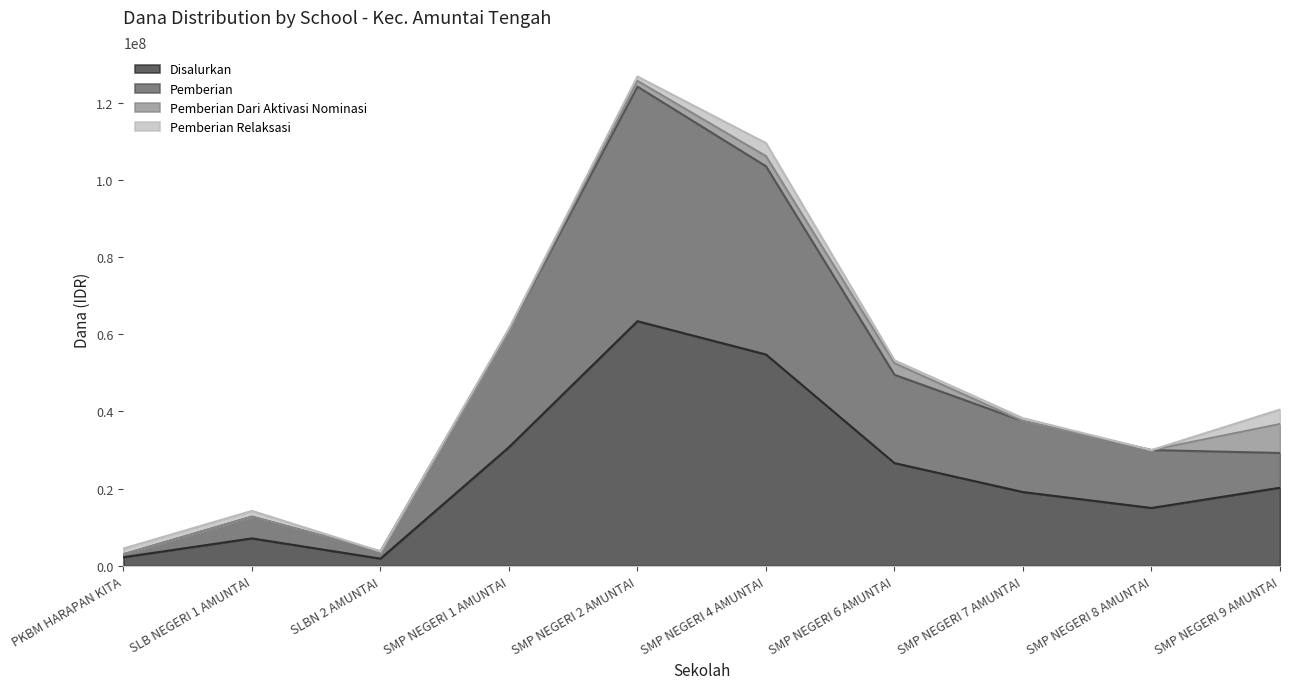

True or false: Pemberian has a value of 3750000 at SLBN 2 AMUNTAI.

True